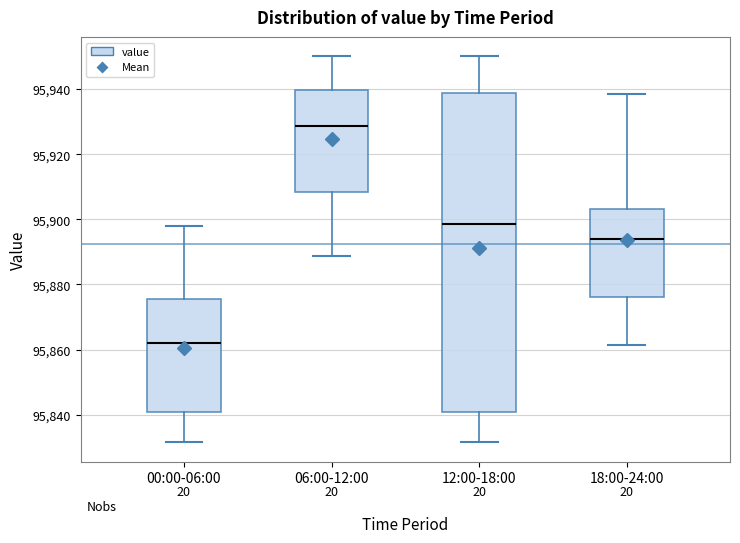

Where is the lower edge of the box for 18:00-24:00 on the y-axis? The values are not printed on the chart, so give them approximately, as read against the axis.

95876